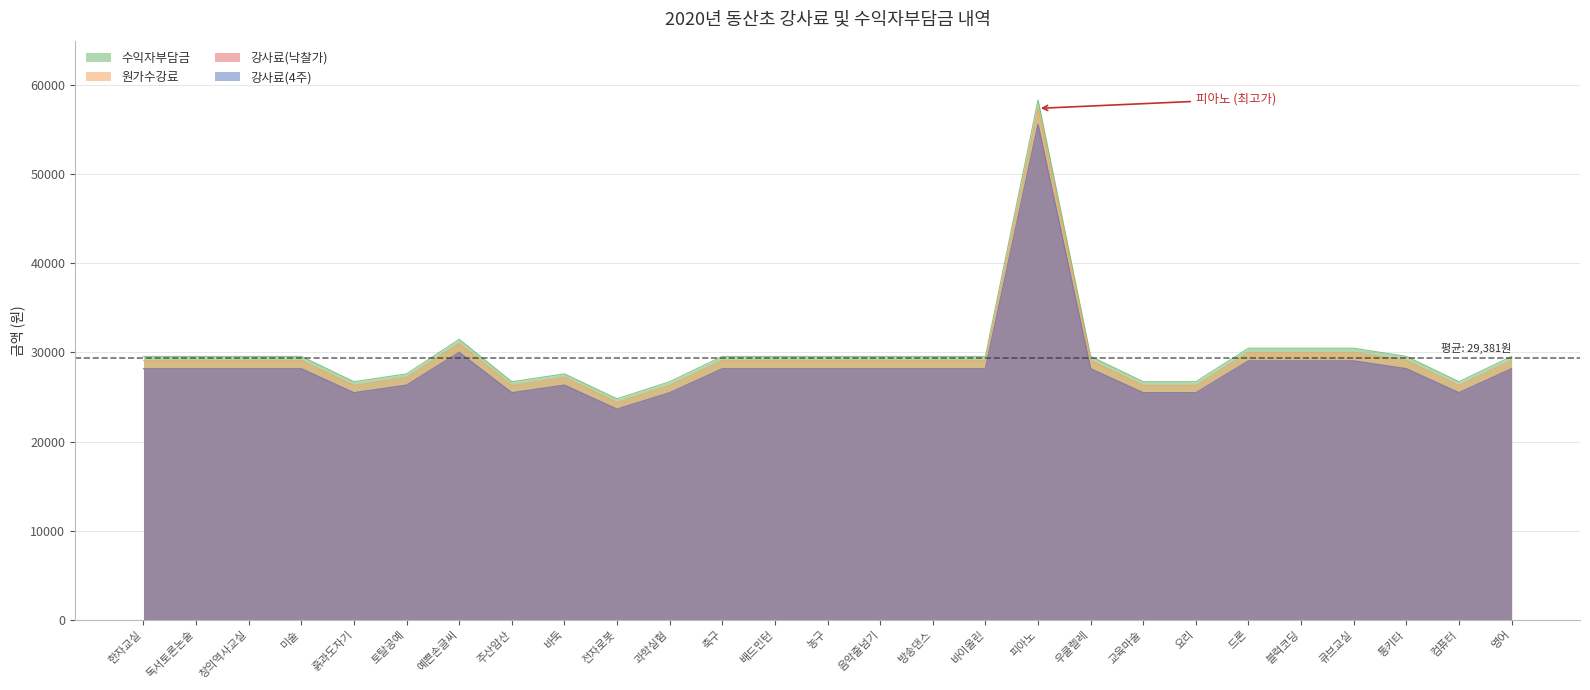

What is the minimum value for 원가수강료?

24400